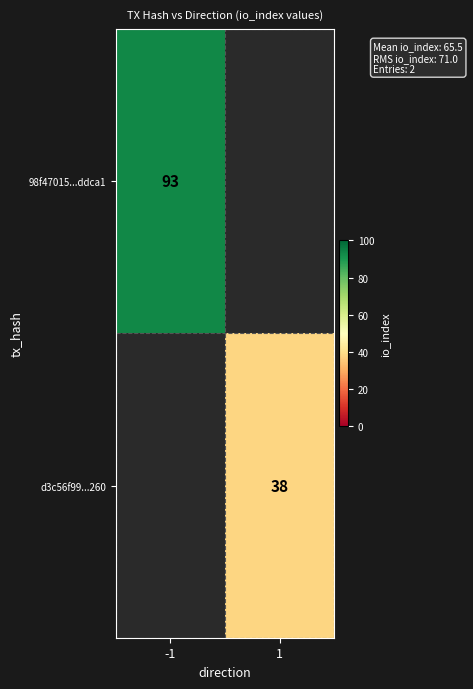

Is the value of d3c56f99...260 at 1 greater than the value of 98f47015...ddca1 at -1?

No